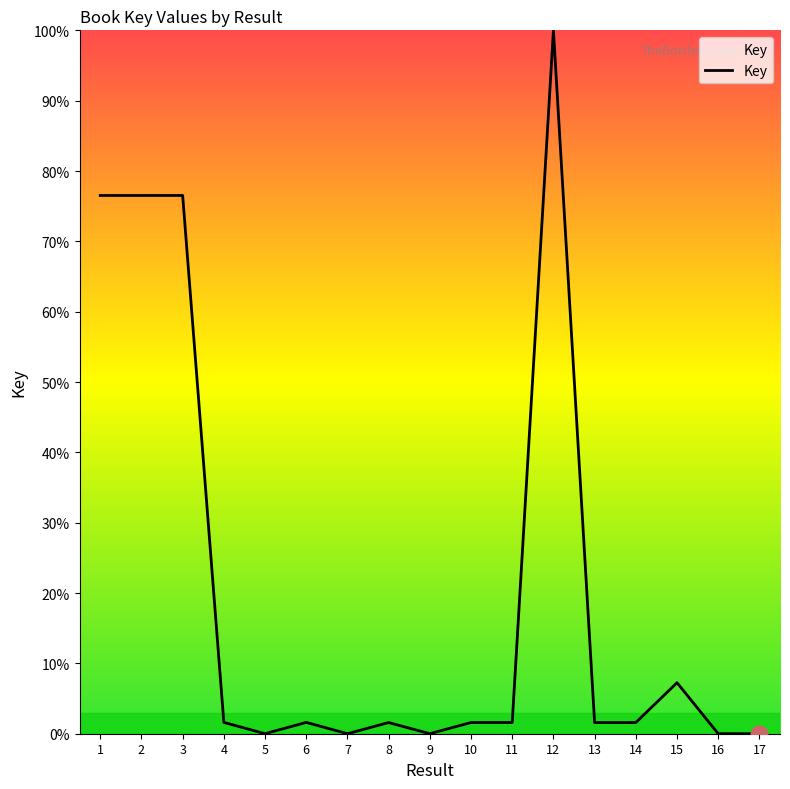

What is the maximum value shown in the chart?

100.0